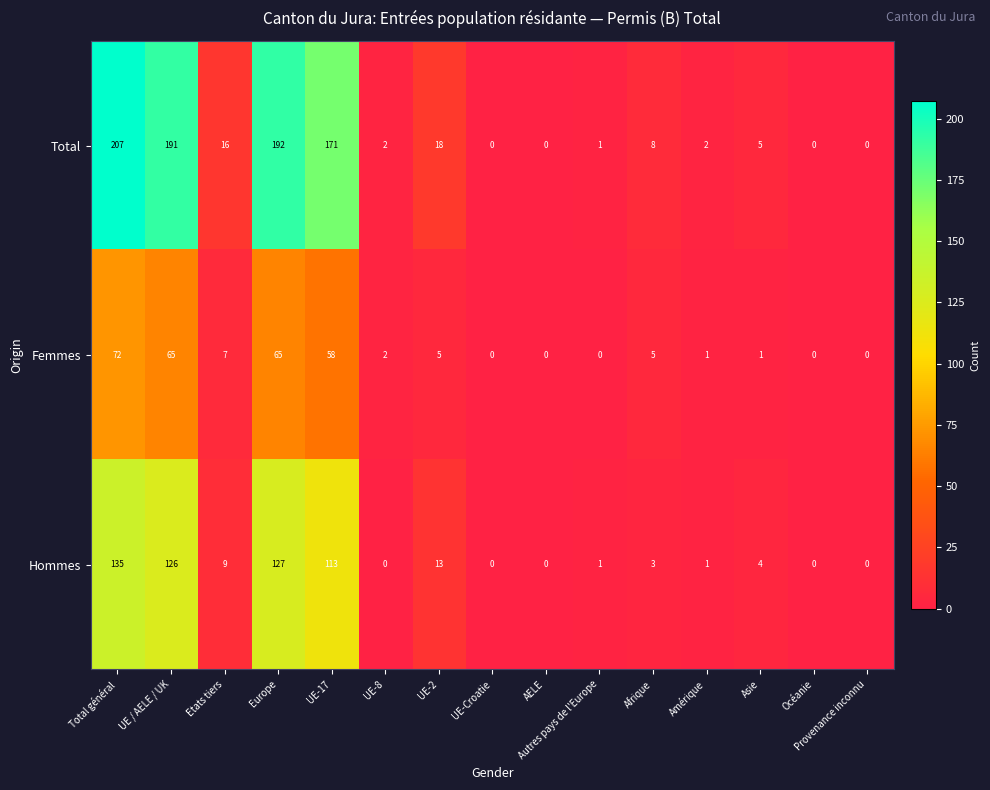

At which label does Hommes first exceed 3?

Total général